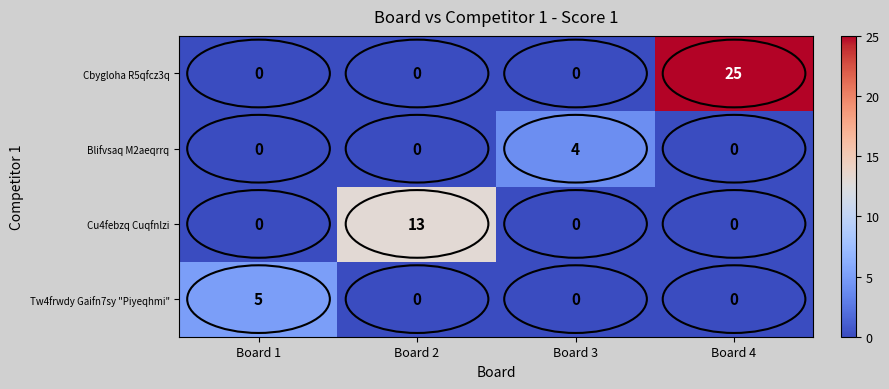

How many positive values does the Cu4febzq Cuqfnlzi series have?

1